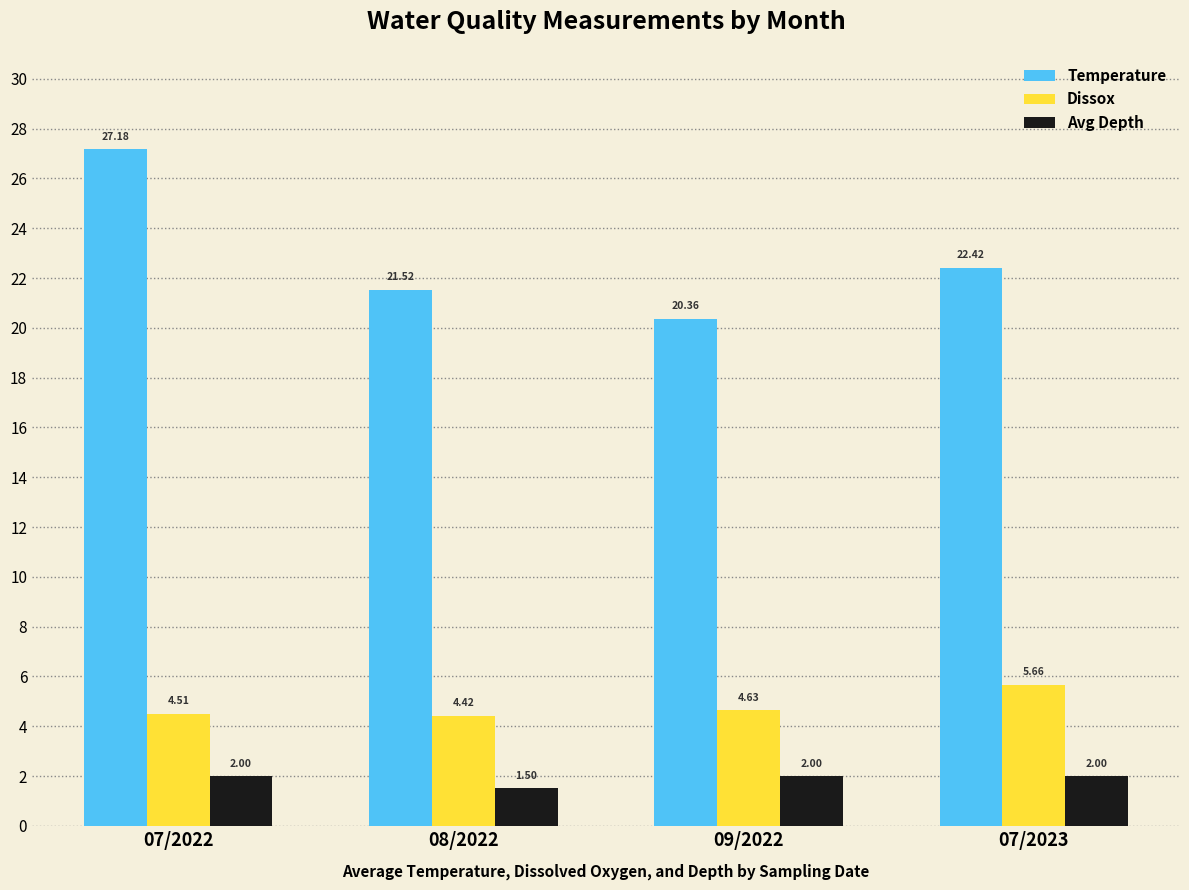

At which category is the sum across all series the highest?

07/2022